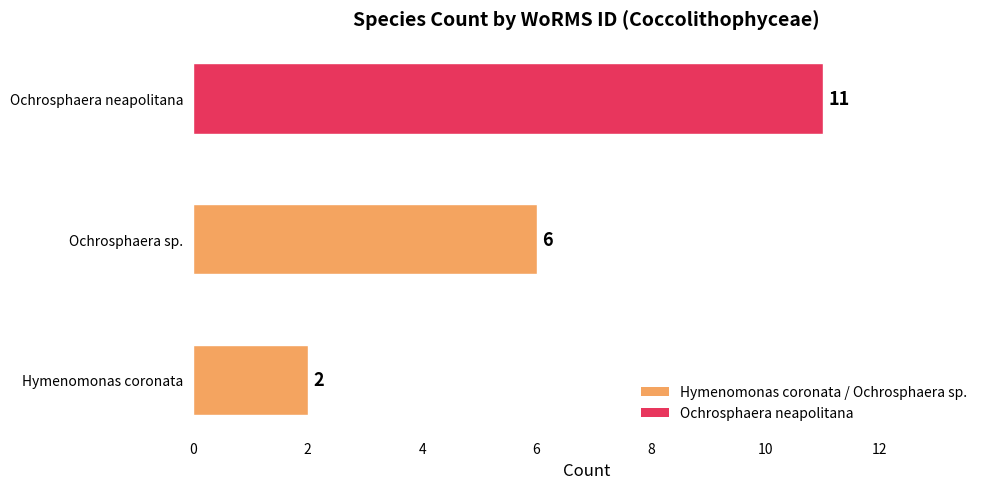

Count the number of categories in the chart.

3